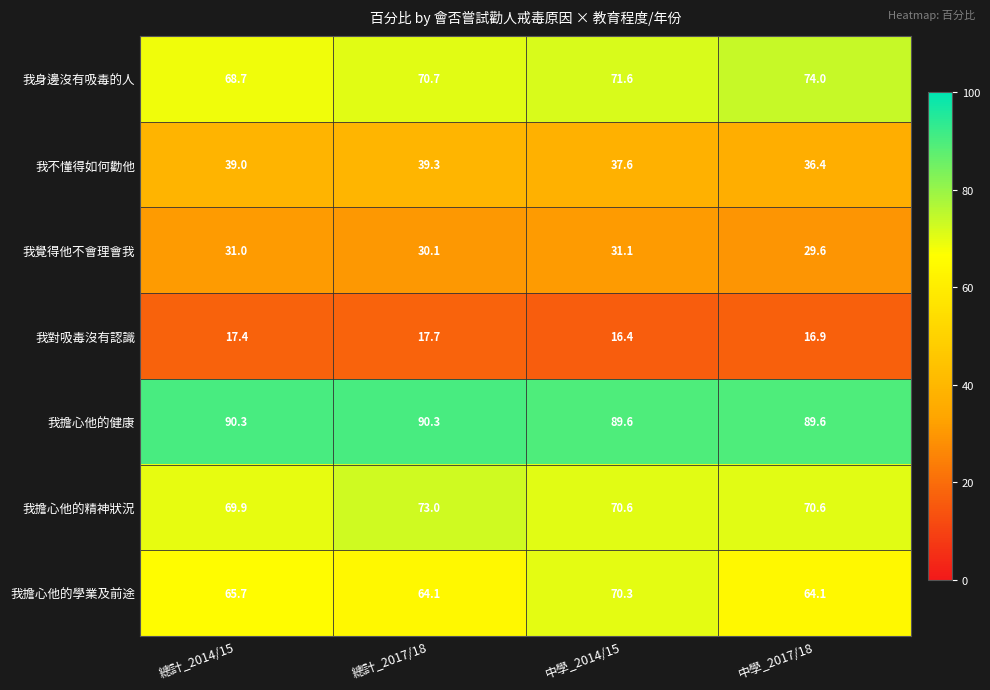

What value does the 我不懂得如何勸他 series have at 總計_2017/18?

39.3